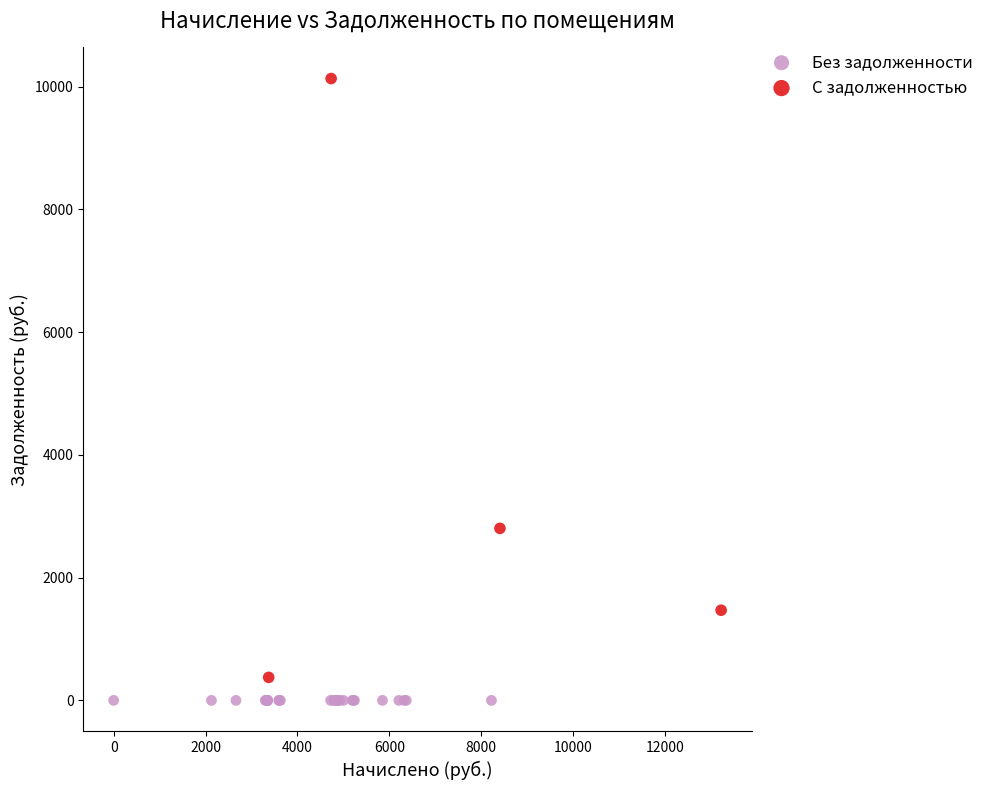

Which series reaches the maximum Y coordinate?

С задолженностью